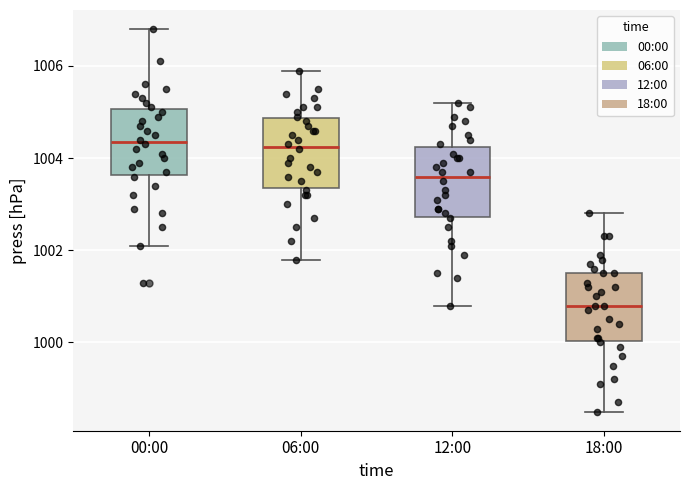

Reading left to right, read every box against the y-axis: the position of its median line, the range the box covers, and the ends of its whiskers. The values are not printed on the chart, so give them approximately, as read against the axis.

00:00: median 1004.4, box 1003.6 to 1005.0, whiskers 1002.2 to 1006.8
06:00: median 1004.2, box 1003.4 to 1004.8, whiskers 1001.8 to 1006.0
12:00: median 1003.6, box 1002.8 to 1004.2, whiskers 1000.8 to 1005.2
18:00: median 1000.8, box 1000.0 to 1001.6, whiskers 998.6 to 1002.8